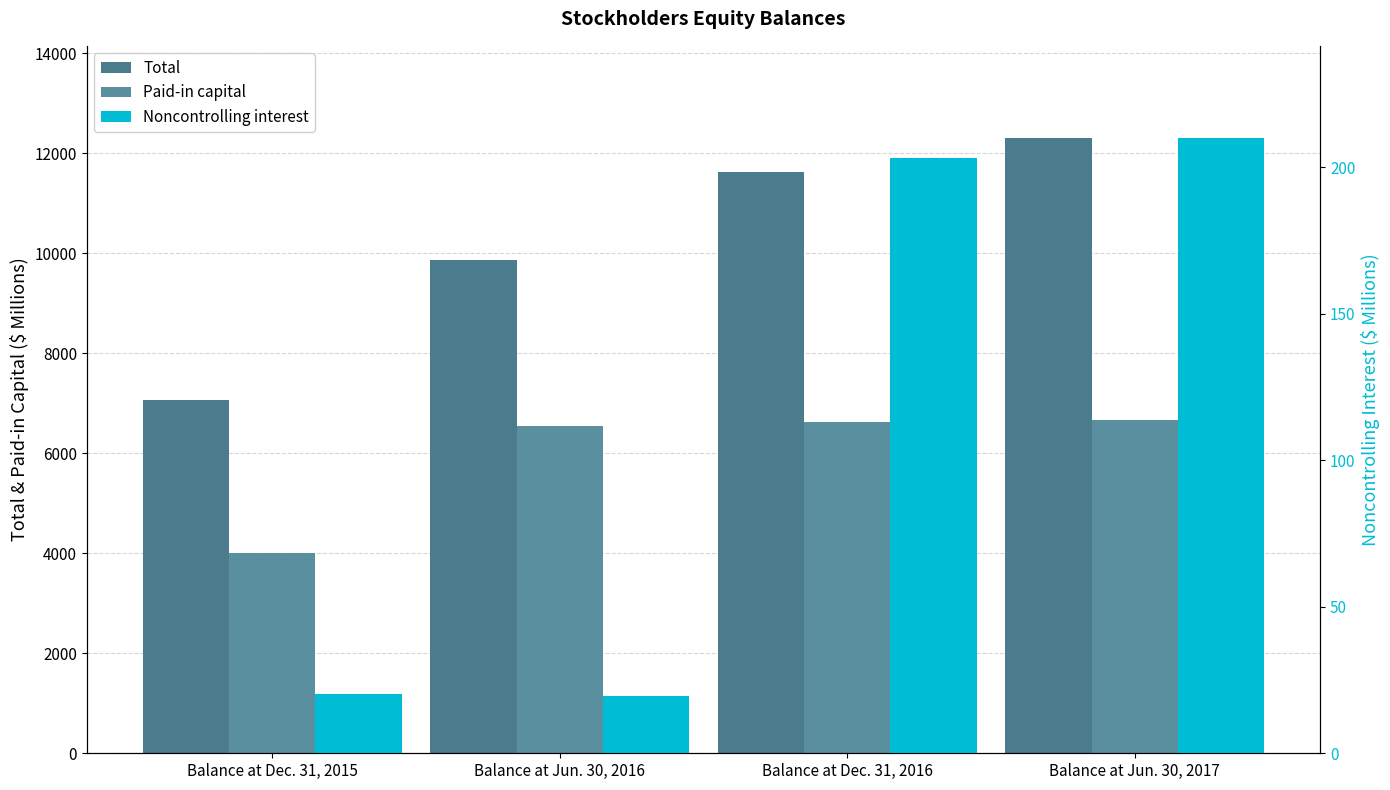

What is the difference between the maximum and minimum values in the Noncontrolling interest series?

190.3